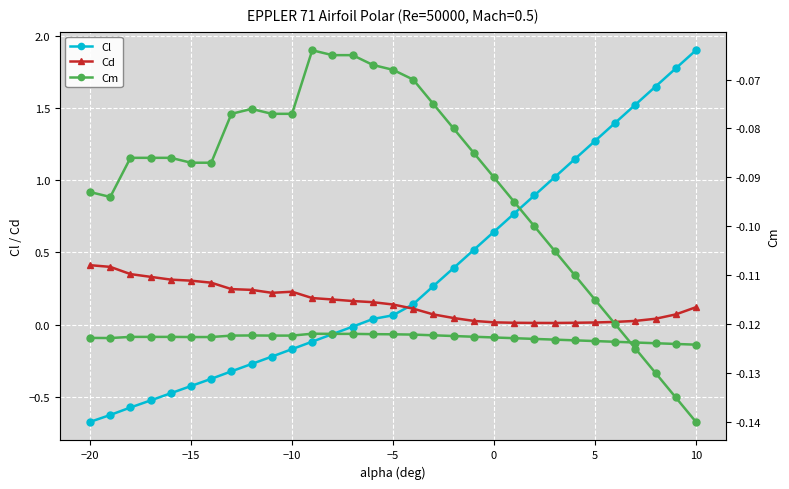

How many categories are shown in the chart?

31